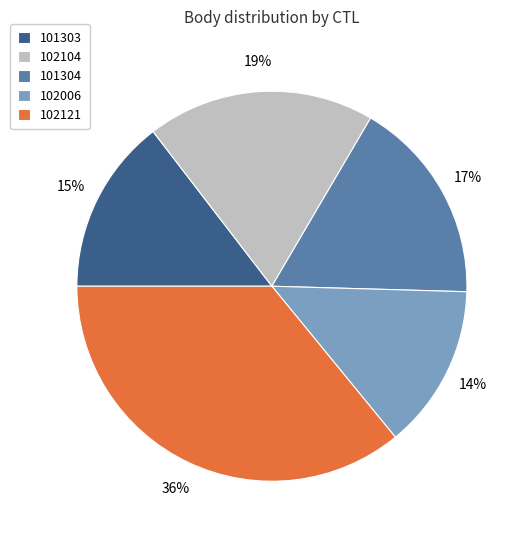

Is there any slice that represents more than half of the pie?

No